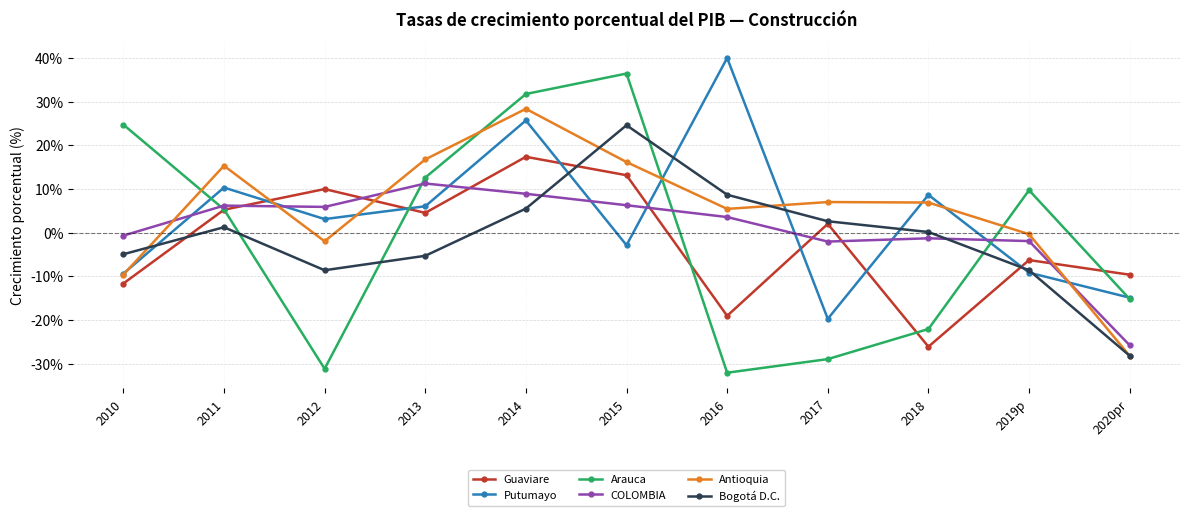

At which label does Bogotá D.C. reach its peak?

2015